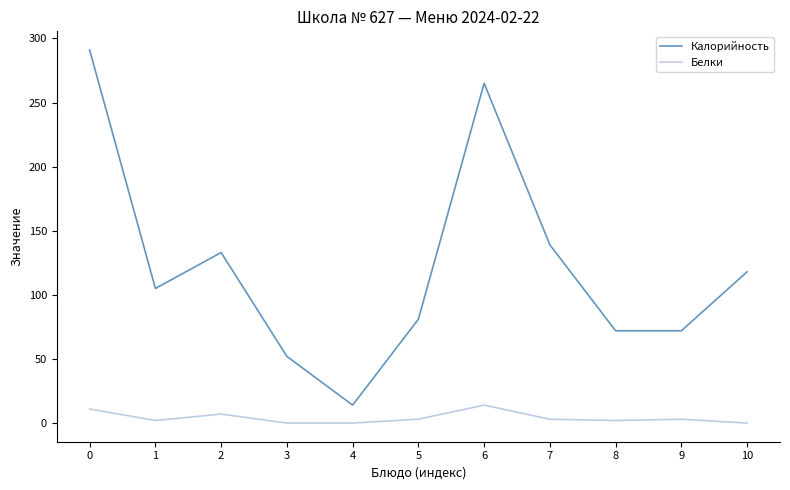

What is the difference between the highest and lowest values at 10?

118